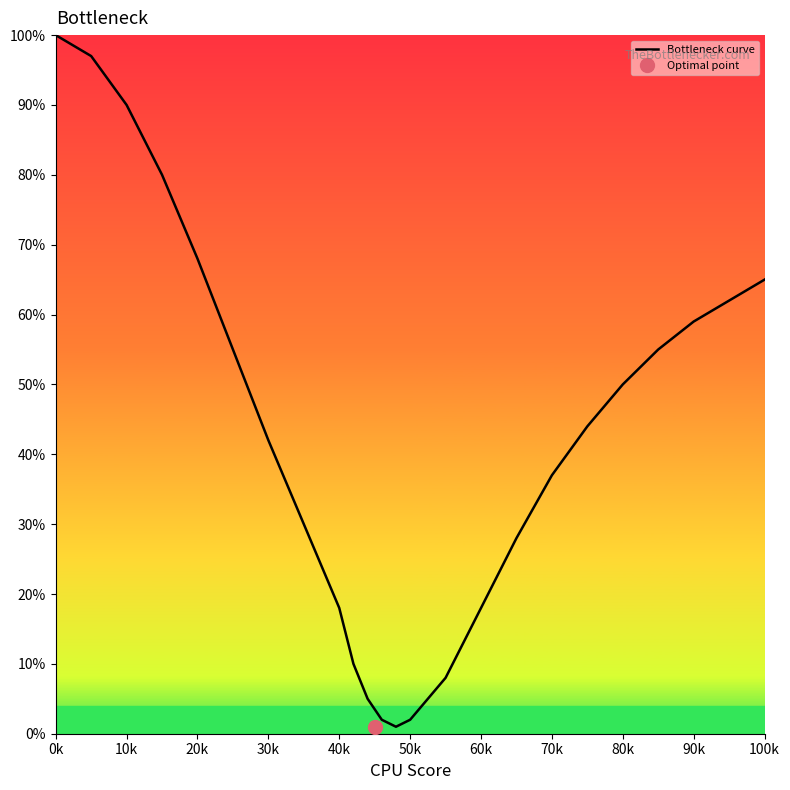

The Bottleneck curve series shows 90 at 10k. True or false?

True